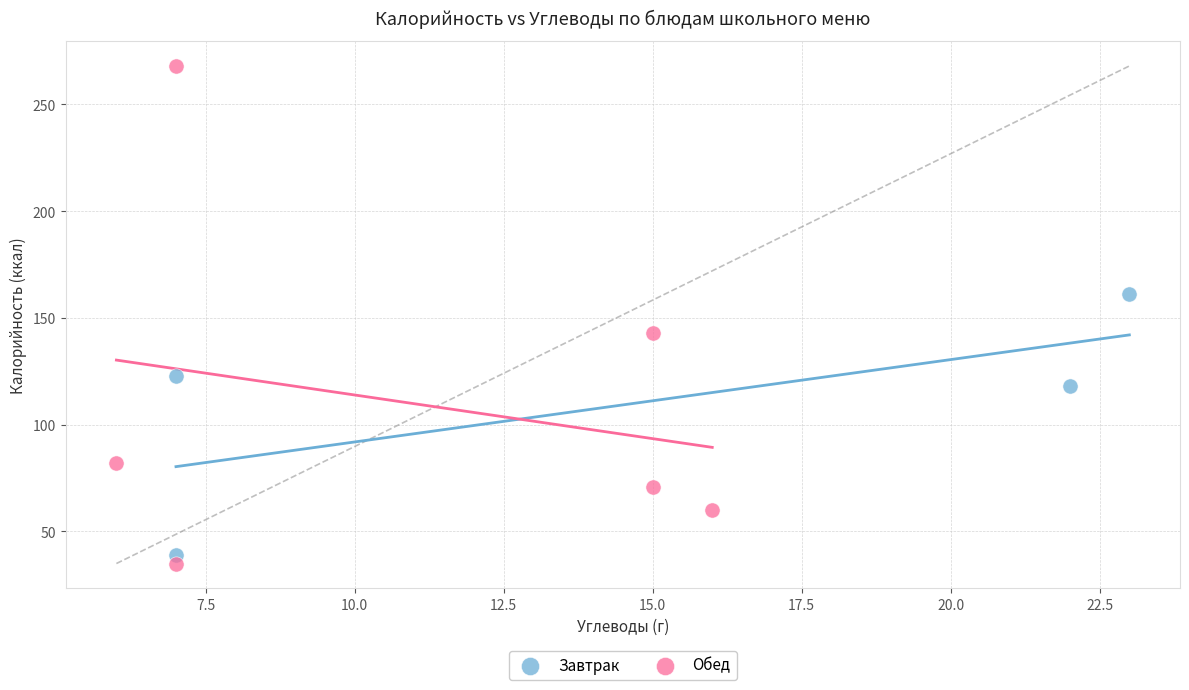

Which series contains the lowest Y value?

Обед